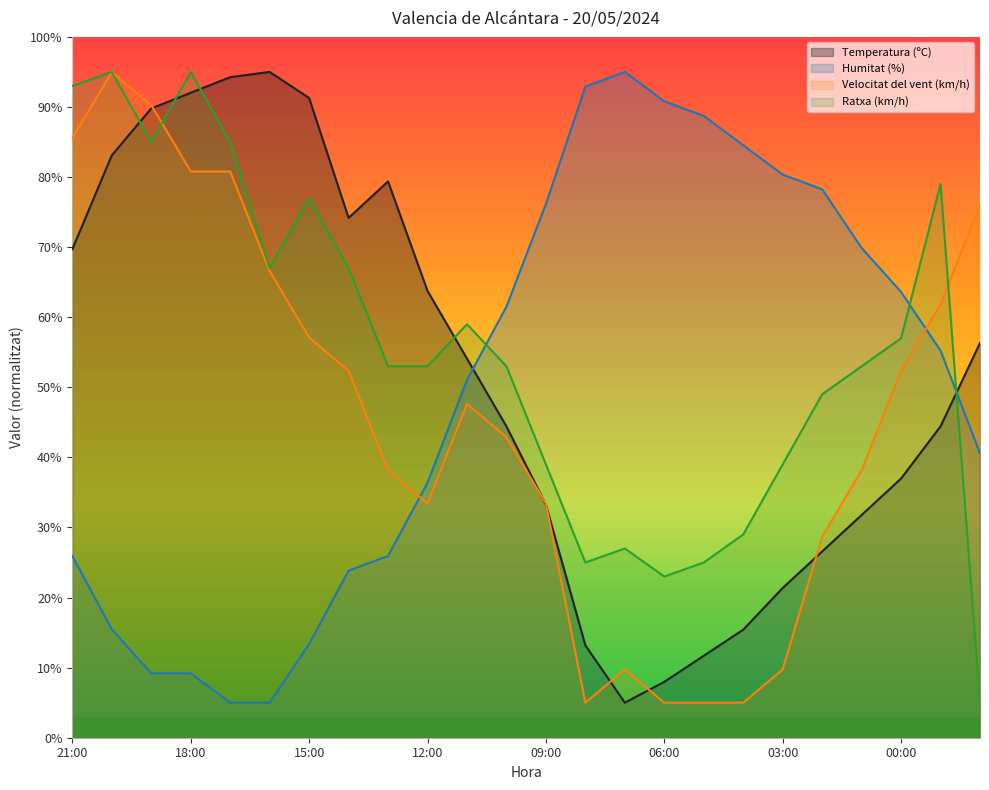

Does the chart have visible grid lines?

No